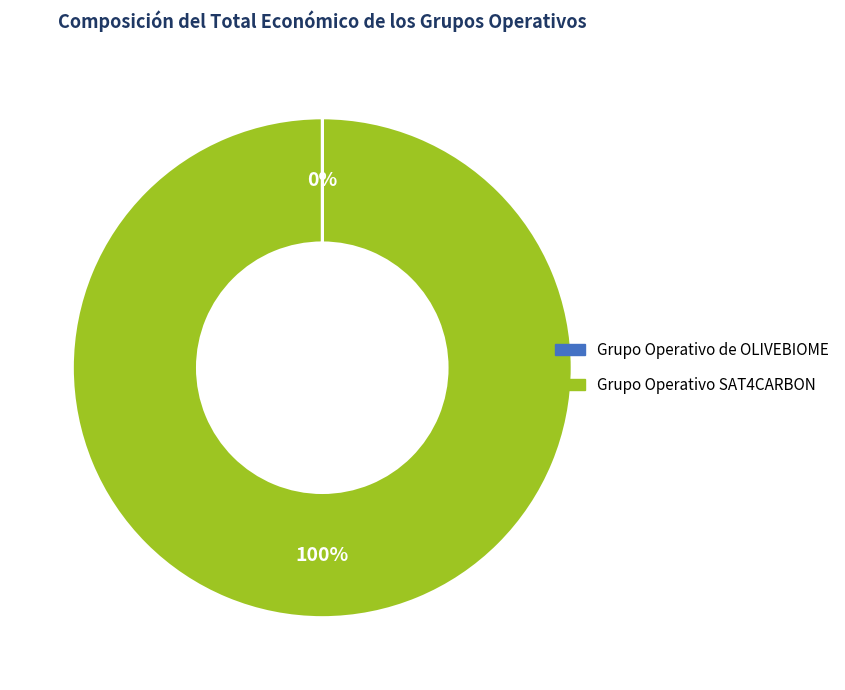

The Grupo Operativo SAT4CARBON slice represents 100% of the pie. True or false?

True